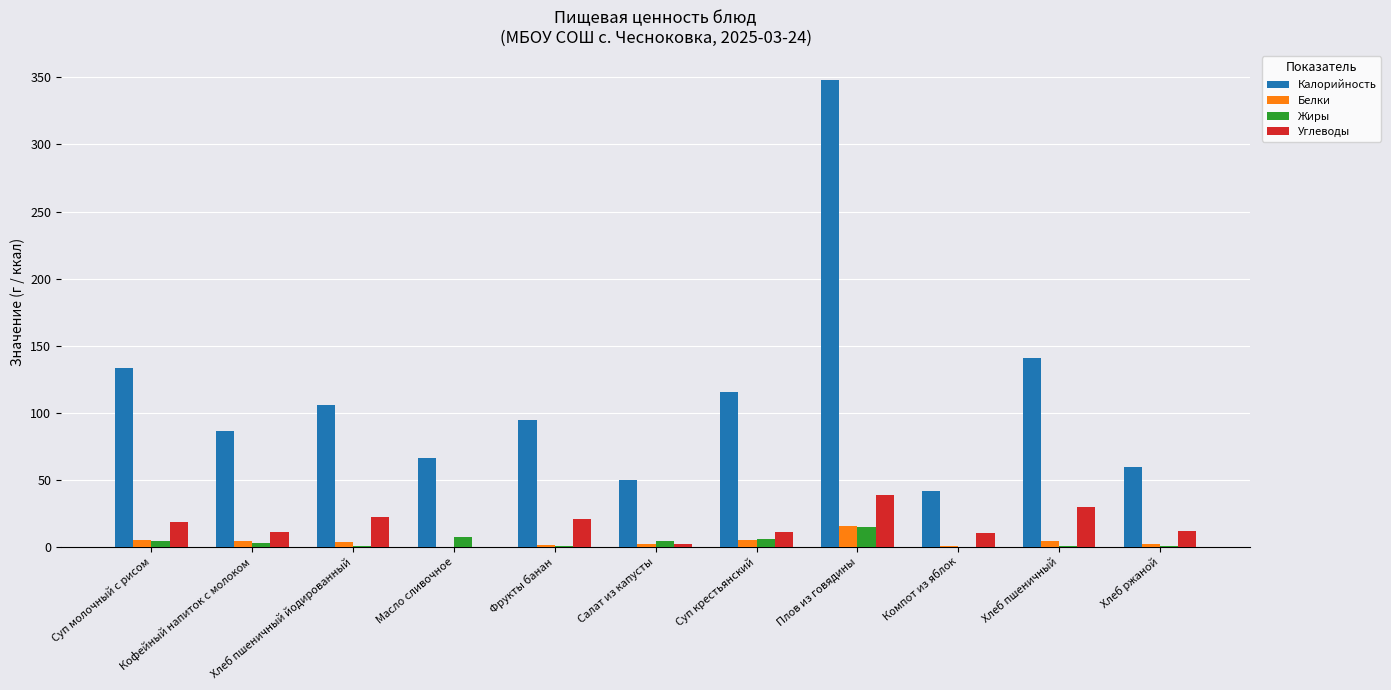

What is the highest value of the Углеводы series?

38.6